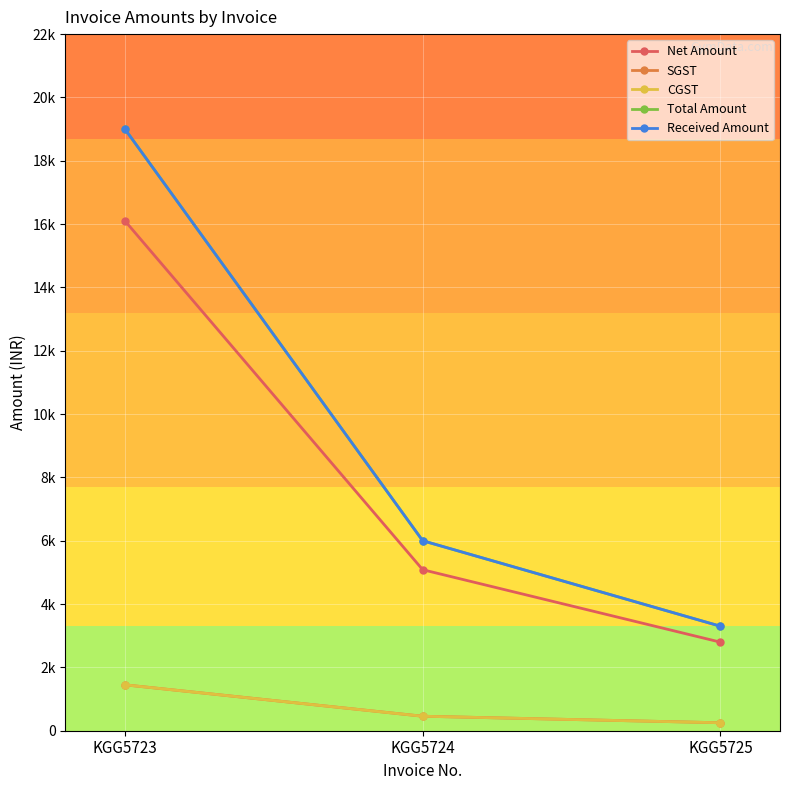

Reading left to right, transcribe all the data shown in this chart.

Net Amount: KGG5723=16101.7	KGG5724=5084.7	KGG5725=2796.6
SGST: KGG5723=1449.2	KGG5724=457.6	KGG5725=251.7
CGST: KGG5723=1449.2	KGG5724=457.6	KGG5725=251.7
Total Amount: KGG5723=19000.0	KGG5724=6000.0	KGG5725=3300.0
Received Amount: KGG5723=19000.0	KGG5724=6000.0	KGG5725=3300.0